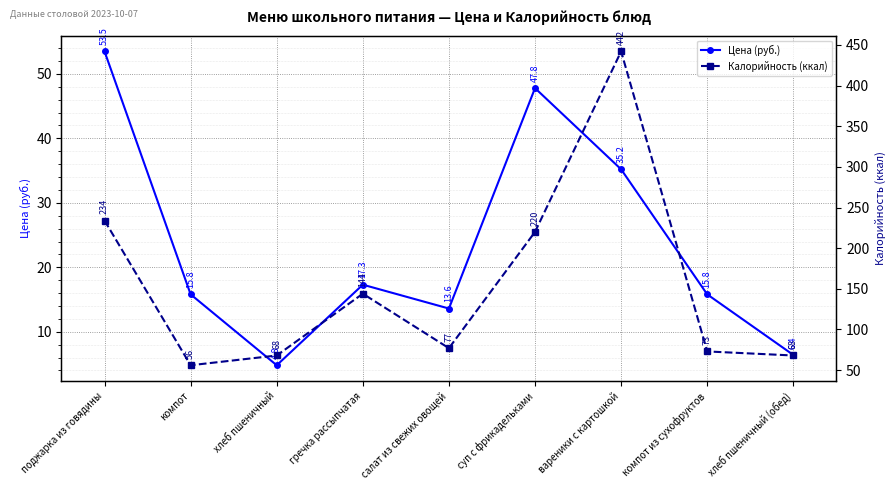

What is the total value across all series at компот из сухофруктов?

88.8